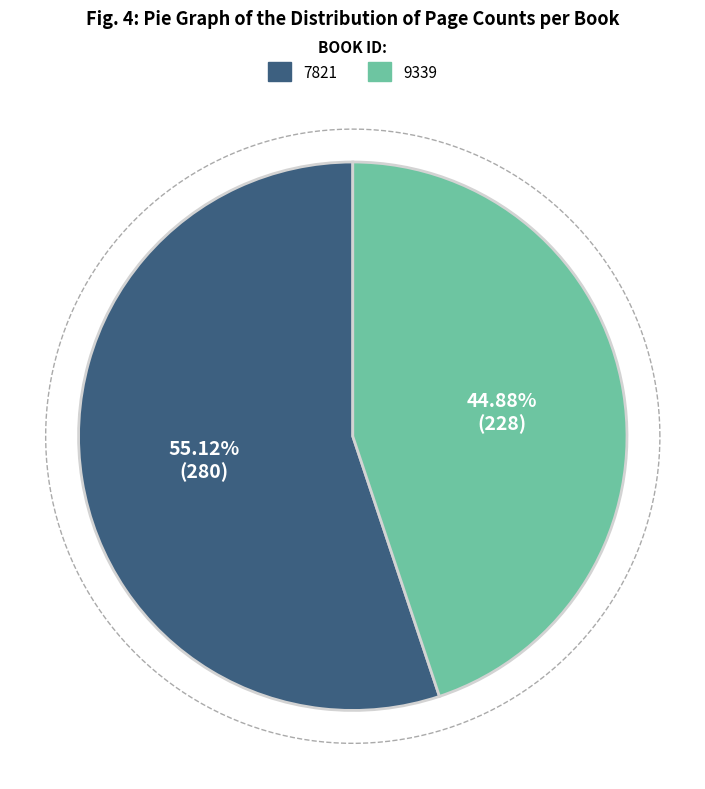

Count the number of slices in the pie.

2